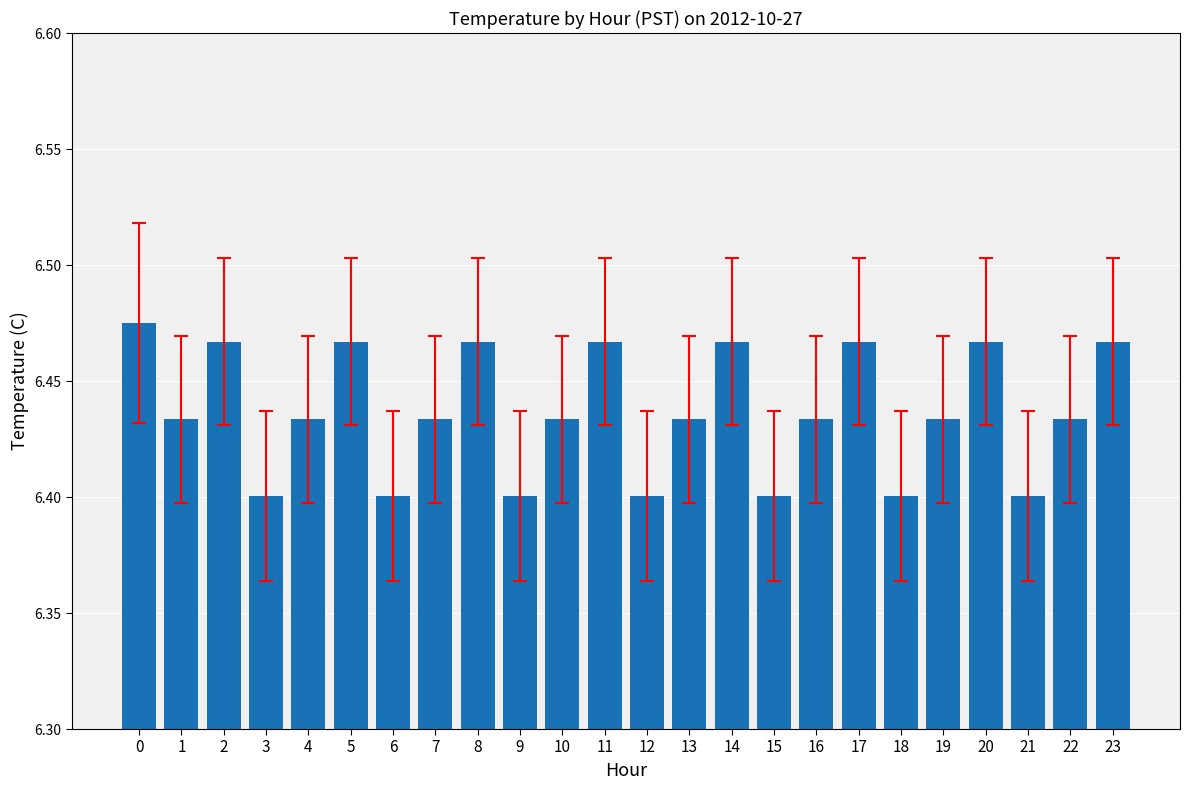

What is the sum of the values at 21 and 15?

12.8